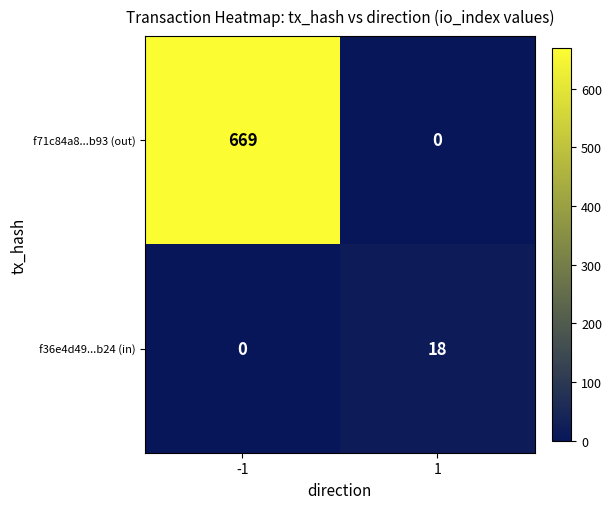

Reading right to left, list all the values displayed in this chart.

f71c84a8...b93 (out): 0	669
f36e4d49...b24 (in): 18	0